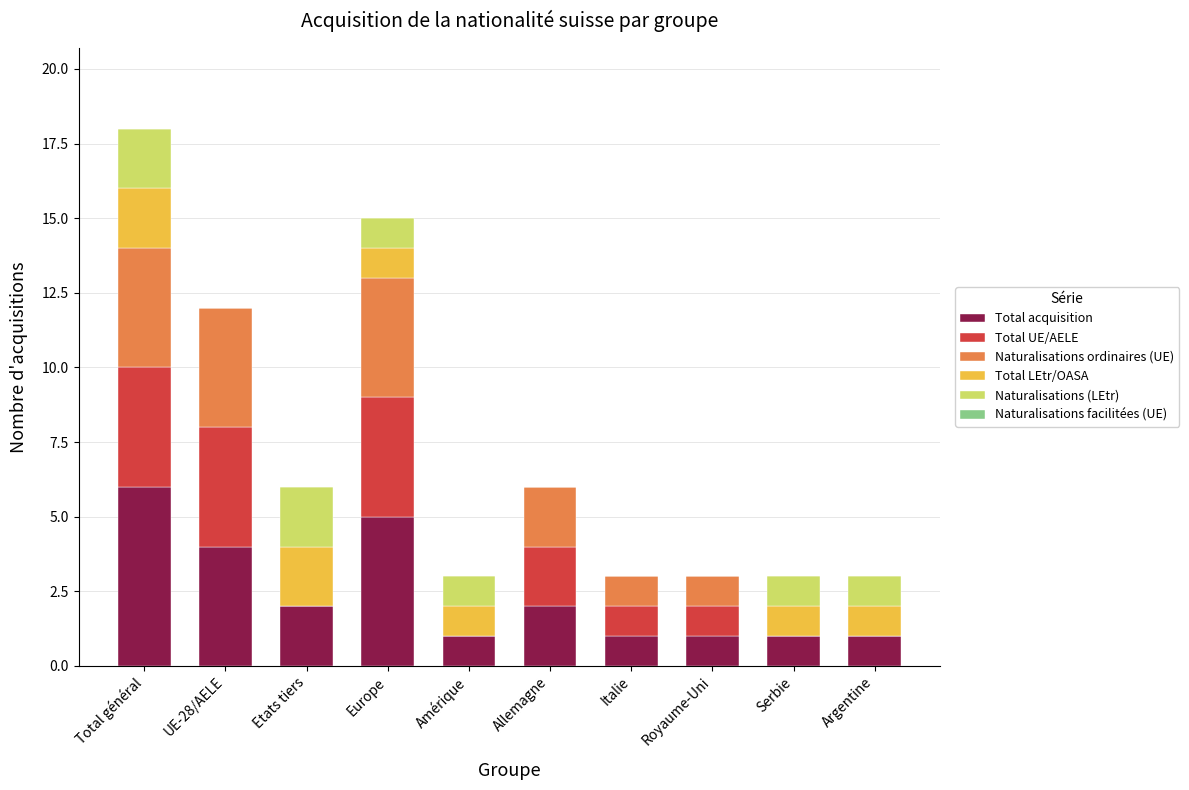

What is the total value across all series at Etats tiers?

6